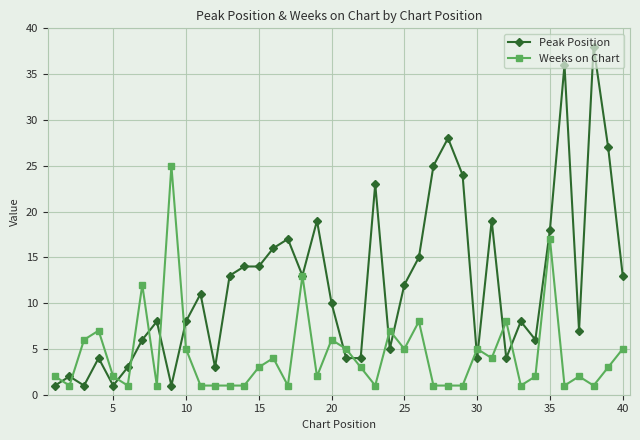

How many lines are shown in the chart?

2